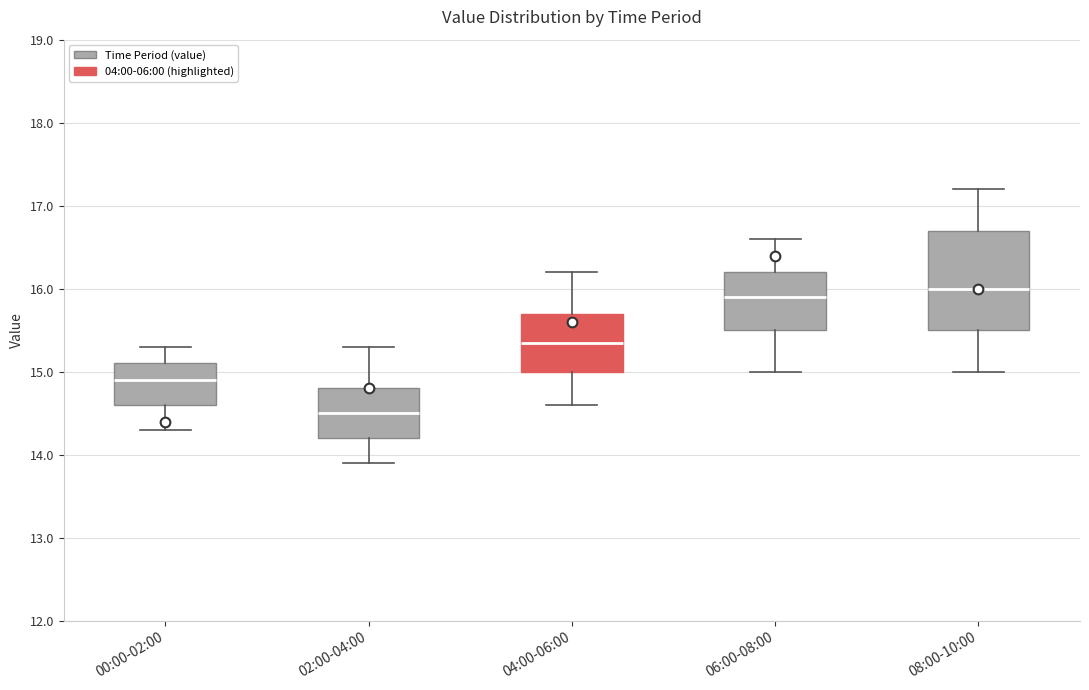

Where does the upper whisker of the box for 02:00-04:00 end on the y-axis? The values are not printed on the chart, so give them approximately, as read against the axis.

15.3